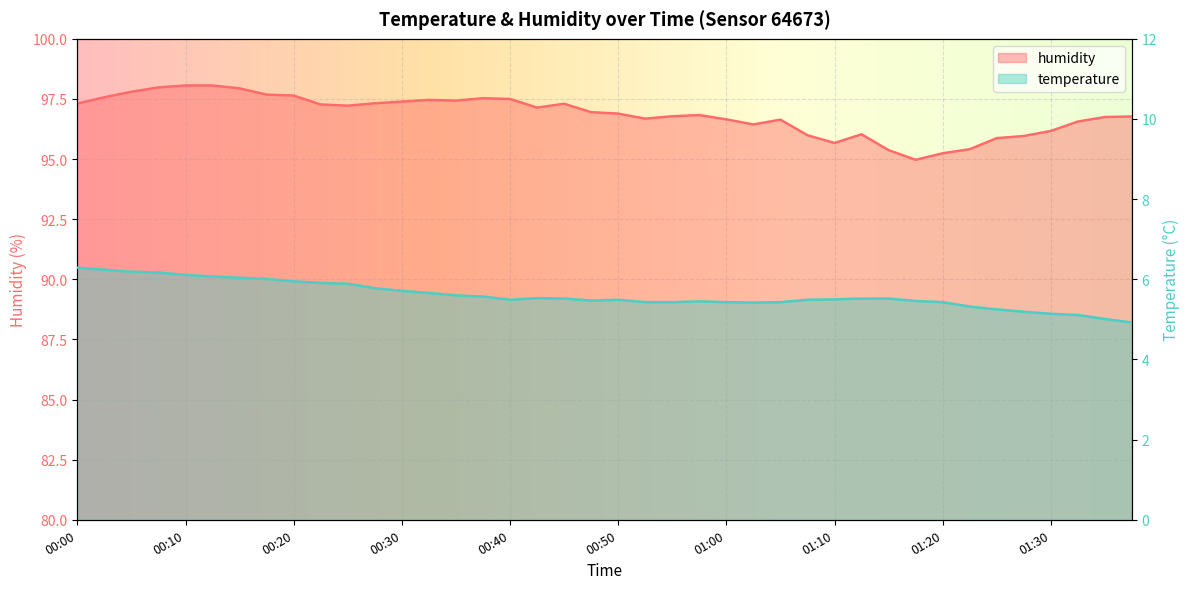

True or false: temperature and humidity intersect in this chart.

False